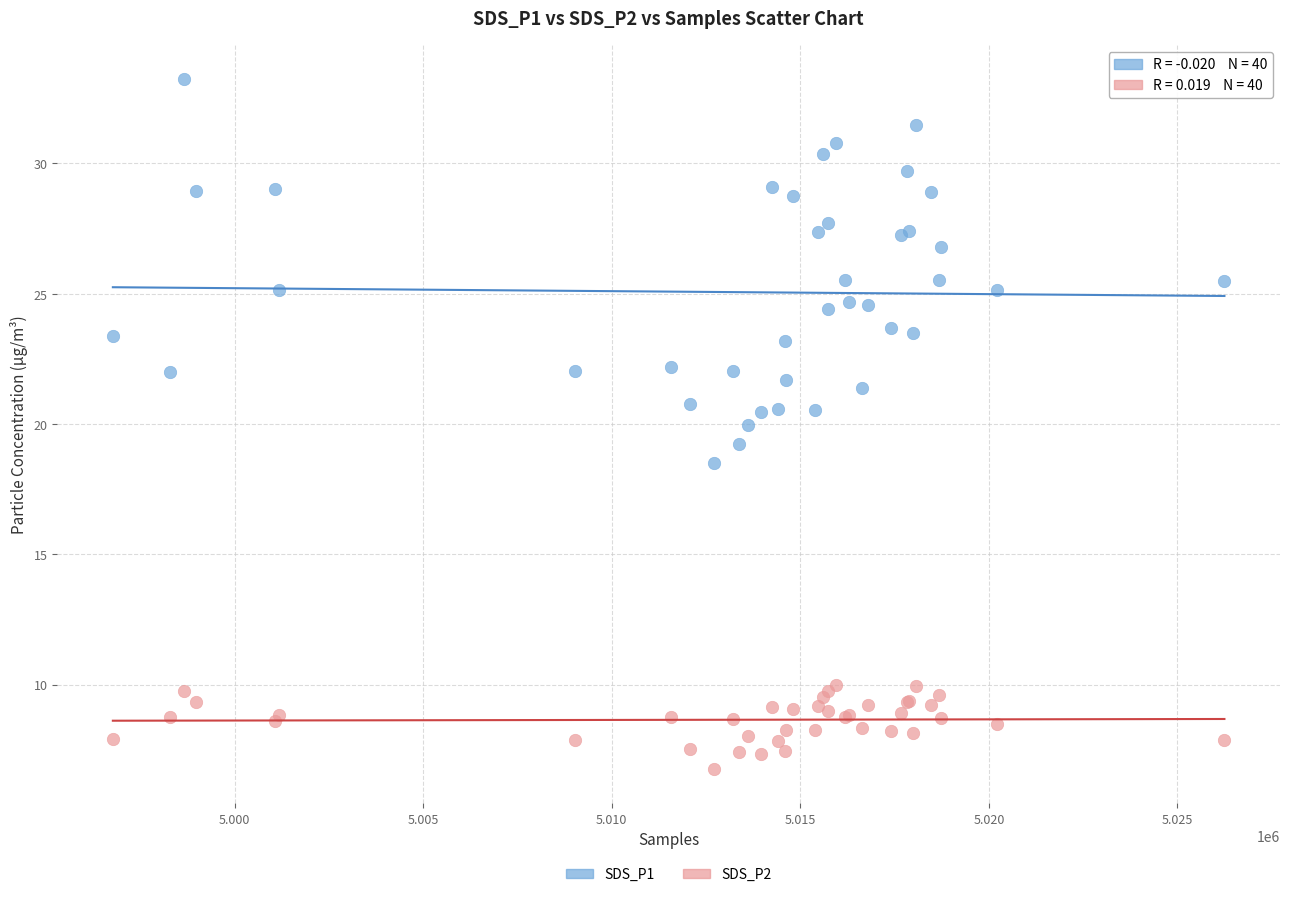

Which series has the largest Y range (max minus min)?

SDS_P1